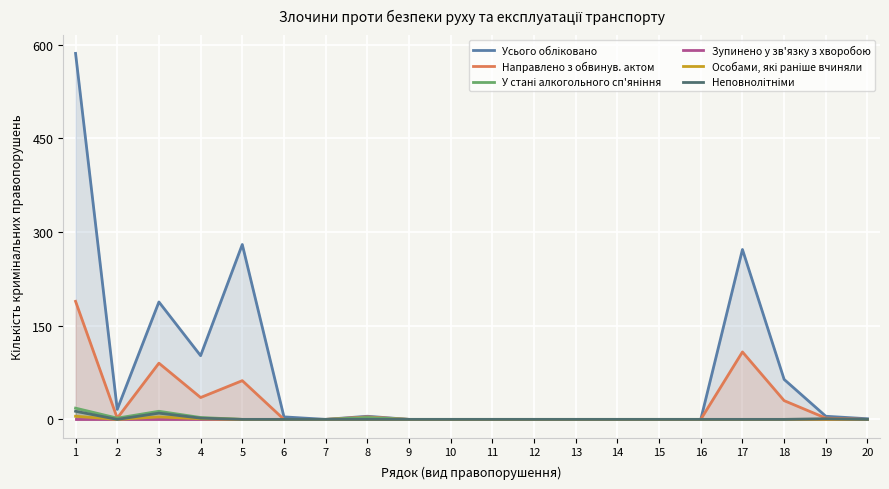

What is the total value across all series at 20?

1